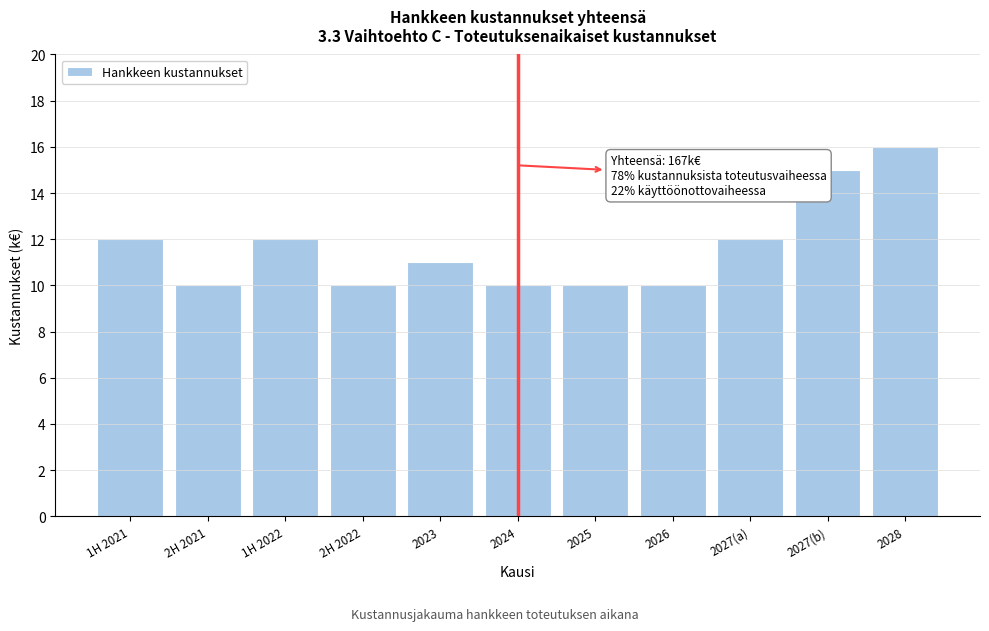

Reading left to right, list all the values displayed in this chart.

1H 2021=12	2H 2021=10	1H 2022=12	2H 2022=10	2023=11	2024=10	2025=10	2026=10	2027(a)=12	2027(b)=15	2028=16